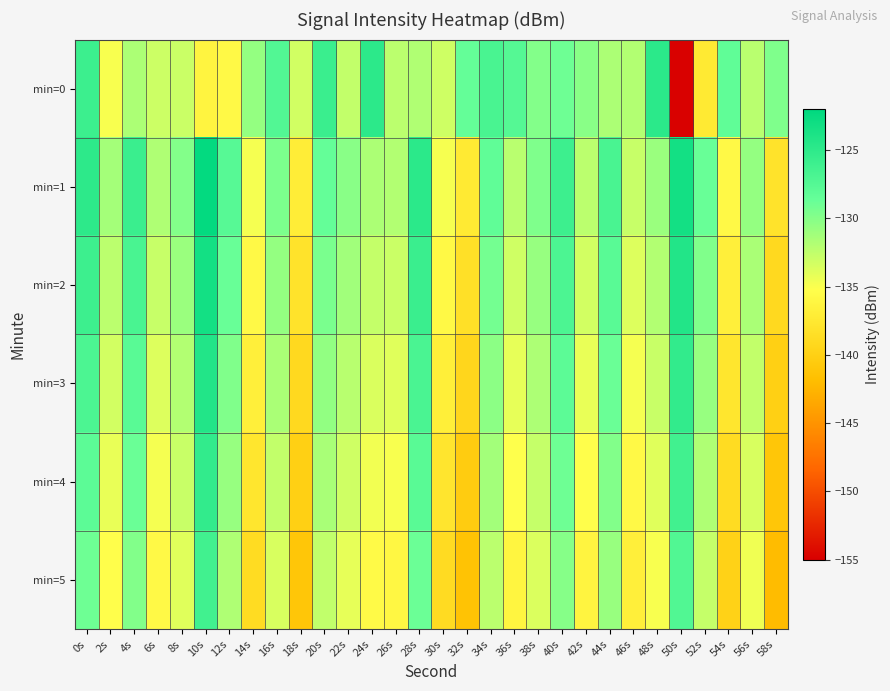

Reading left to right, list all the values displayed in this chart.

min=0: 0s=-126.0	2s=-134.9	4s=-131.7	6s=-133.0	8s=-133.0	10s=-136.2	12s=-135.7	14s=-130.6	16s=-127.4	18s=-133.3	20s=-125.8	22s=-132.6	24s=-124.9	26s=-132.3	28s=-131.8	30s=-133.1	32s=-128.5	34s=-126.8	36s=-127.6	38s=-129.9	40s=-129.0	42s=-130.2	44s=-131.7	46s=-131.9	48s=-124.9	50s=-154.8	52s=-137.4	54s=-128.3	56s=-132.2	58s=-129.7
min=1: 0s=-125.0	2s=-131.3	4s=-125.8	6s=-131.8	8s=-129.9	10s=-122.3	12s=-127.7	14s=-134.8	16s=-129.6	18s=-137.0	20s=-128.5	22s=-130.2	24s=-131.7	26s=-131.9	28s=-124.9	30s=-134.8	32s=-137.4	34s=-128.3	36s=-132.2	38s=-129.7	40s=-126.0	42s=-132.3	44s=-126.8	46s=-132.8	48s=-130.9	50s=-123.3	52s=-128.7	54s=-135.8	56s=-130.6	58s=-138.0
min=2: 0s=-126.0	2s=-132.3	4s=-126.8	6s=-132.8	8s=-130.9	10s=-123.3	12s=-128.7	14s=-135.8	16s=-130.6	18s=-138.0	20s=-129.5	22s=-131.2	24s=-132.7	26s=-132.9	28s=-125.9	30s=-135.8	32s=-138.4	34s=-129.3	36s=-133.2	38s=-130.7	40s=-127.0	42s=-133.3	44s=-127.8	46s=-133.8	48s=-131.9	50s=-124.3	52s=-129.7	54s=-136.8	56s=-131.6	58s=-139.0
min=3: 0s=-127.0	2s=-133.3	4s=-127.8	6s=-133.8	8s=-131.9	10s=-124.3	12s=-129.7	14s=-136.8	16s=-131.6	18s=-139.0	20s=-130.5	22s=-132.2	24s=-133.7	26s=-133.9	28s=-126.9	30s=-136.8	32s=-139.4	34s=-130.3	36s=-134.2	38s=-131.7	40s=-128.0	42s=-134.3	44s=-128.8	46s=-134.8	48s=-132.9	50s=-125.3	52s=-130.7	54s=-137.8	56s=-132.6	58s=-140.0
min=4: 0s=-128.0	2s=-134.3	4s=-128.8	6s=-134.8	8s=-132.9	10s=-125.3	12s=-130.7	14s=-137.8	16s=-132.6	18s=-140.0	20s=-131.5	22s=-133.2	24s=-134.7	26s=-134.9	28s=-127.9	30s=-137.8	32s=-140.4	34s=-131.3	36s=-135.2	38s=-132.7	40s=-129.0	42s=-135.3	44s=-129.8	46s=-135.8	48s=-133.9	50s=-126.3	52s=-131.7	54s=-138.8	56s=-133.6	58s=-141.0
min=5: 0s=-129.0	2s=-135.3	4s=-129.8	6s=-135.8	8s=-133.9	10s=-126.3	12s=-131.7	14s=-138.8	16s=-133.6	18s=-141.0	20s=-132.5	22s=-134.2	24s=-135.7	26s=-135.9	28s=-128.9	30s=-138.8	32s=-141.4	34s=-132.3	36s=-136.2	38s=-133.7	40s=-130.0	42s=-136.3	44s=-130.8	46s=-136.8	48s=-134.9	50s=-127.3	52s=-132.7	54s=-139.8	56s=-134.6	58s=-142.0